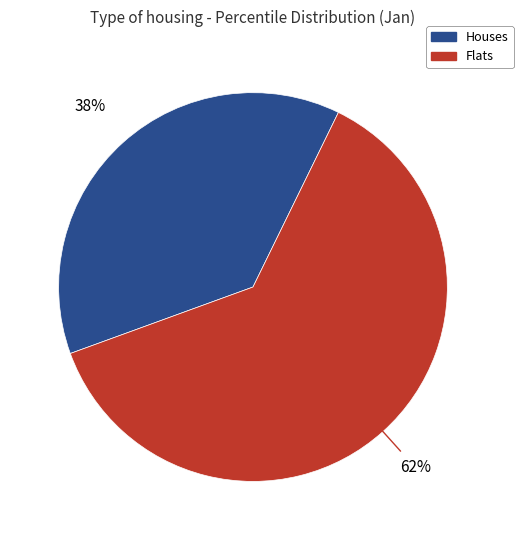

To the nearest percent, what is the average slice percentage?

50%